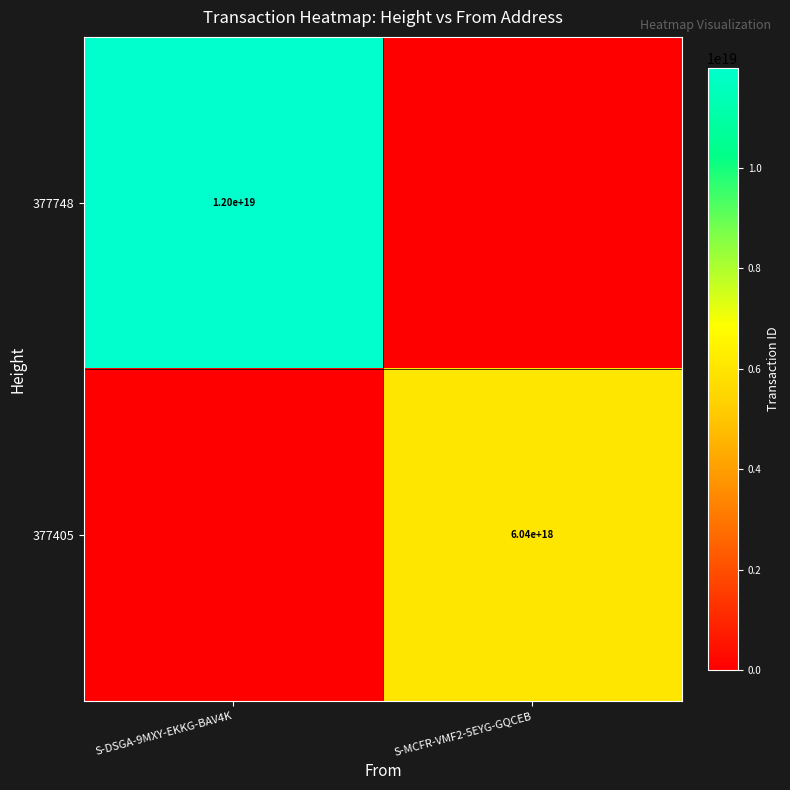

Is the value of 377405 at S-MCFR-VMF2-5EYG-GQCEB greater than the value of 377748 at S-DSGA-9MXY-EKKG-BAV4K?

No